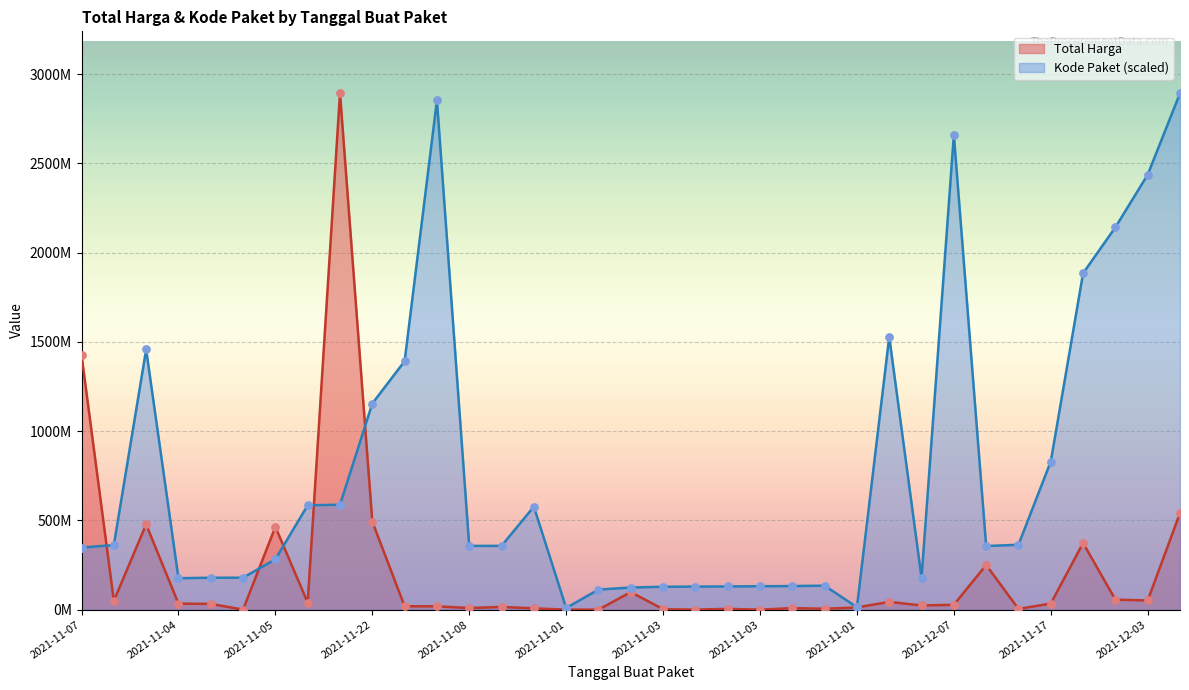

Which series has the largest total across all categories?

Kode Paket (scaled)